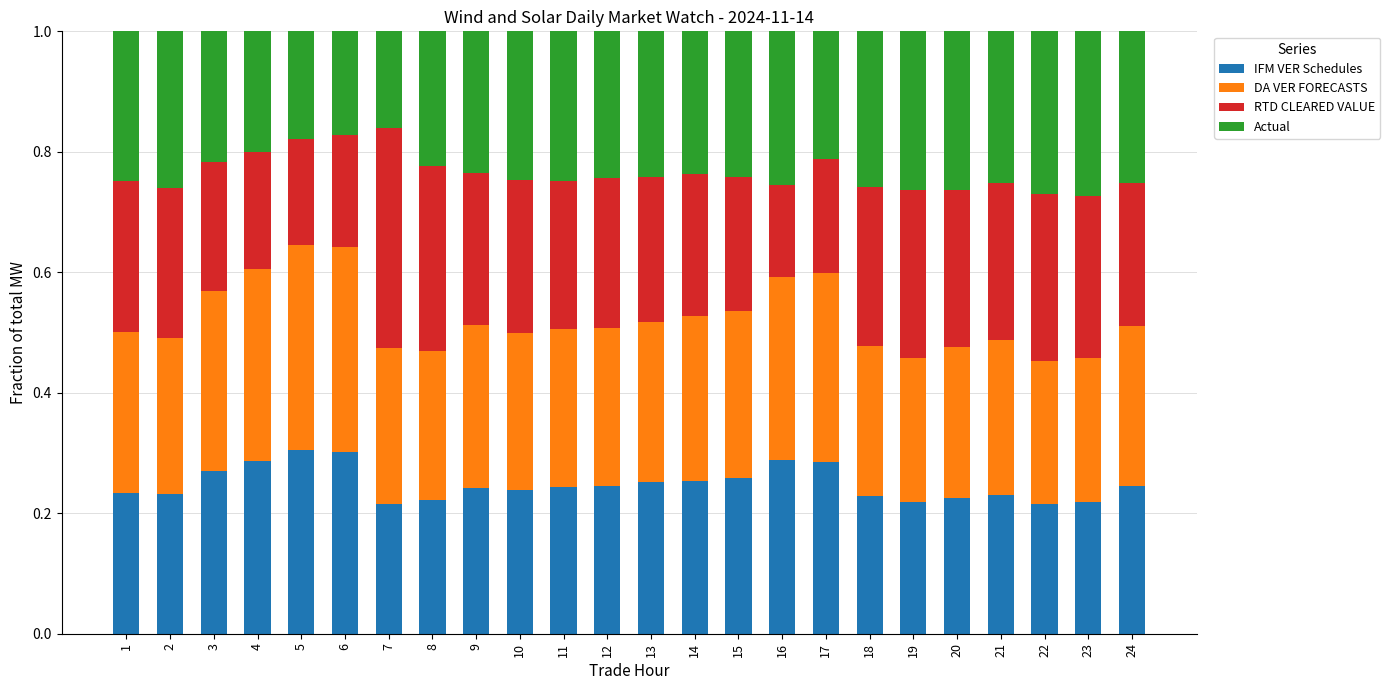

The IFM VER Schedules series shows 0.3 at 19. True or false?

False